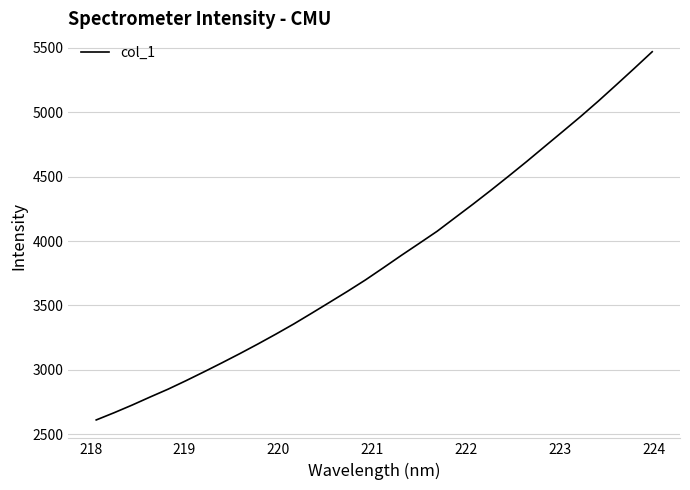

What is the maximum value shown in the chart?

5468.5